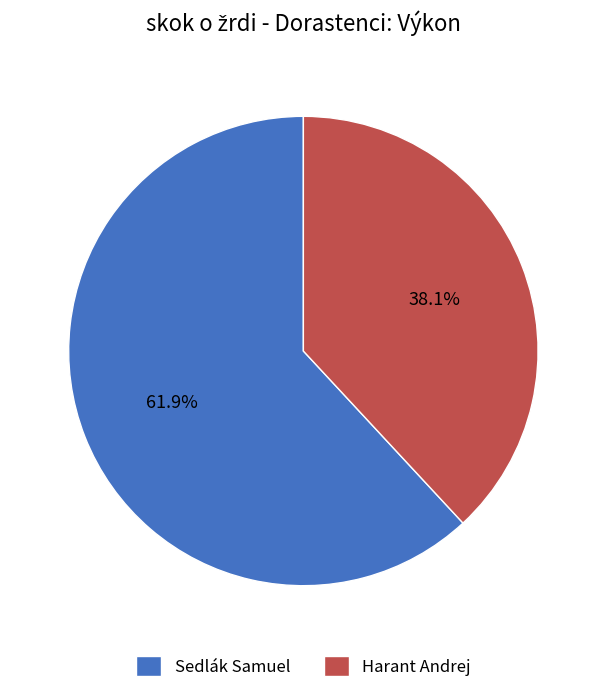

Do Harant Andrej and Sedlák Samuel together represent more than half of the pie?

Yes